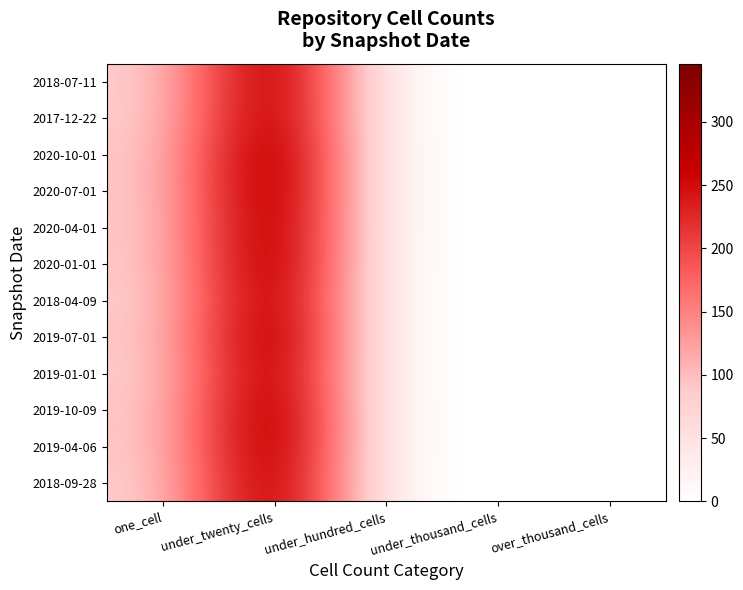

At which category is the sum across all series the highest?

under_twenty_cells